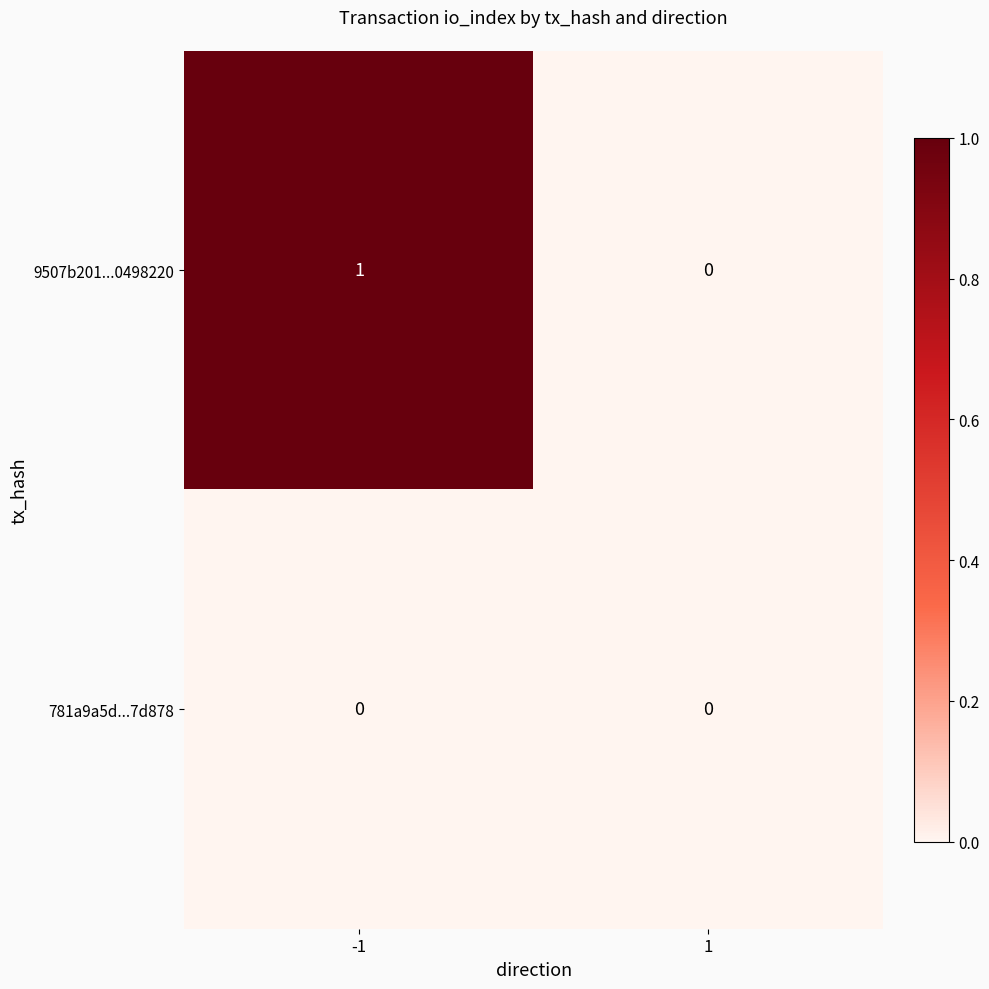

The 781a9a5d...7d878 series shows 0 at -1. True or false?

True